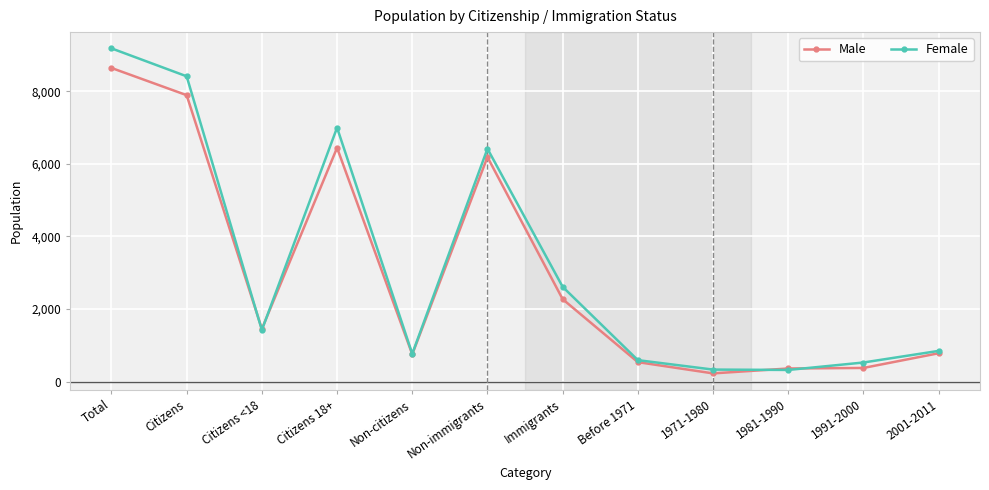

Which series has the largest total across all categories?

Female